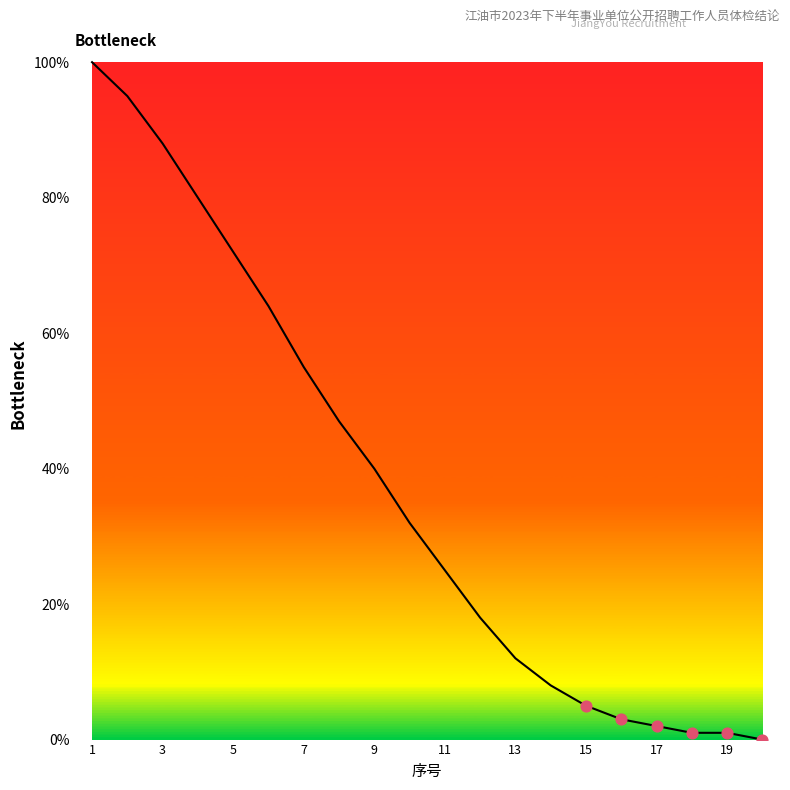

What is the difference between the maximum and minimum values?

100